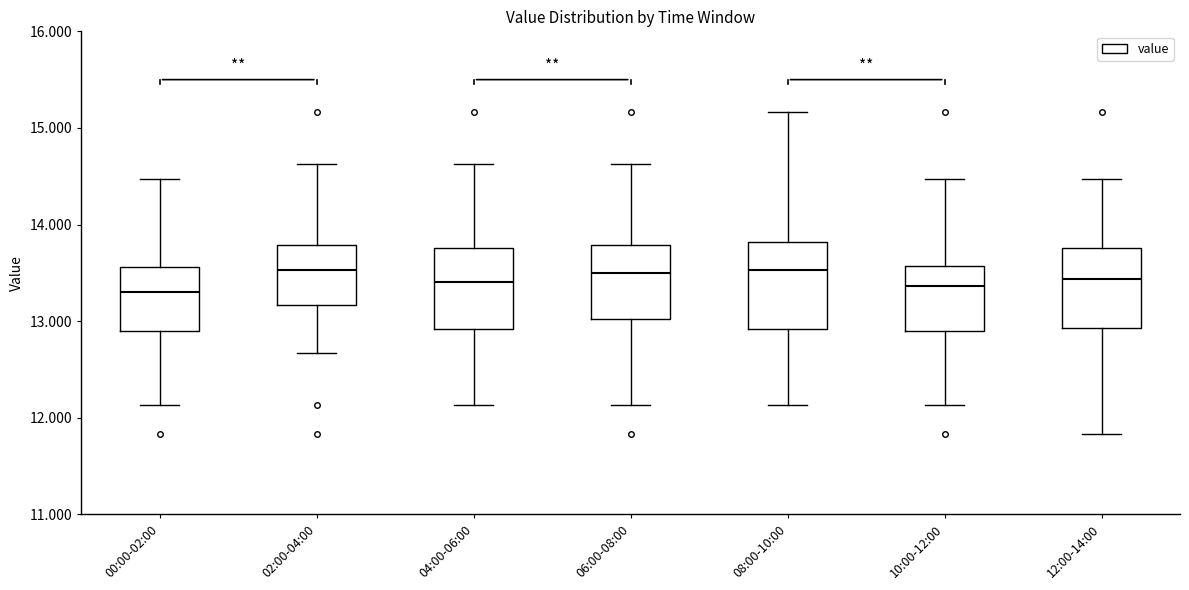

Reading left to right, transcribe this box plot: for each box, give where its median line is, the range the box spans, and where its two whiskers end, as read against the y-axis. The values are not printed on the chart, so give them approximately, as read against the axis.

00:00-02:00: median 13.3, box 12.9 to 13.6, whiskers 12.1 to 14.5
02:00-04:00: median 13.5, box 13.2 to 13.8, whiskers 12.7 to 14.6
04:00-06:00: median 13.4, box 12.9 to 13.8, whiskers 12.1 to 14.6
06:00-08:00: median 13.5, box 13.0 to 13.8, whiskers 12.1 to 14.6
08:00-10:00: median 13.5, box 12.9 to 13.8, whiskers 12.1 to 15.2
10:00-12:00: median 13.4, box 12.9 to 13.6, whiskers 12.1 to 14.5
12:00-14:00: median 13.4, box 12.9 to 13.8, whiskers 11.8 to 14.5